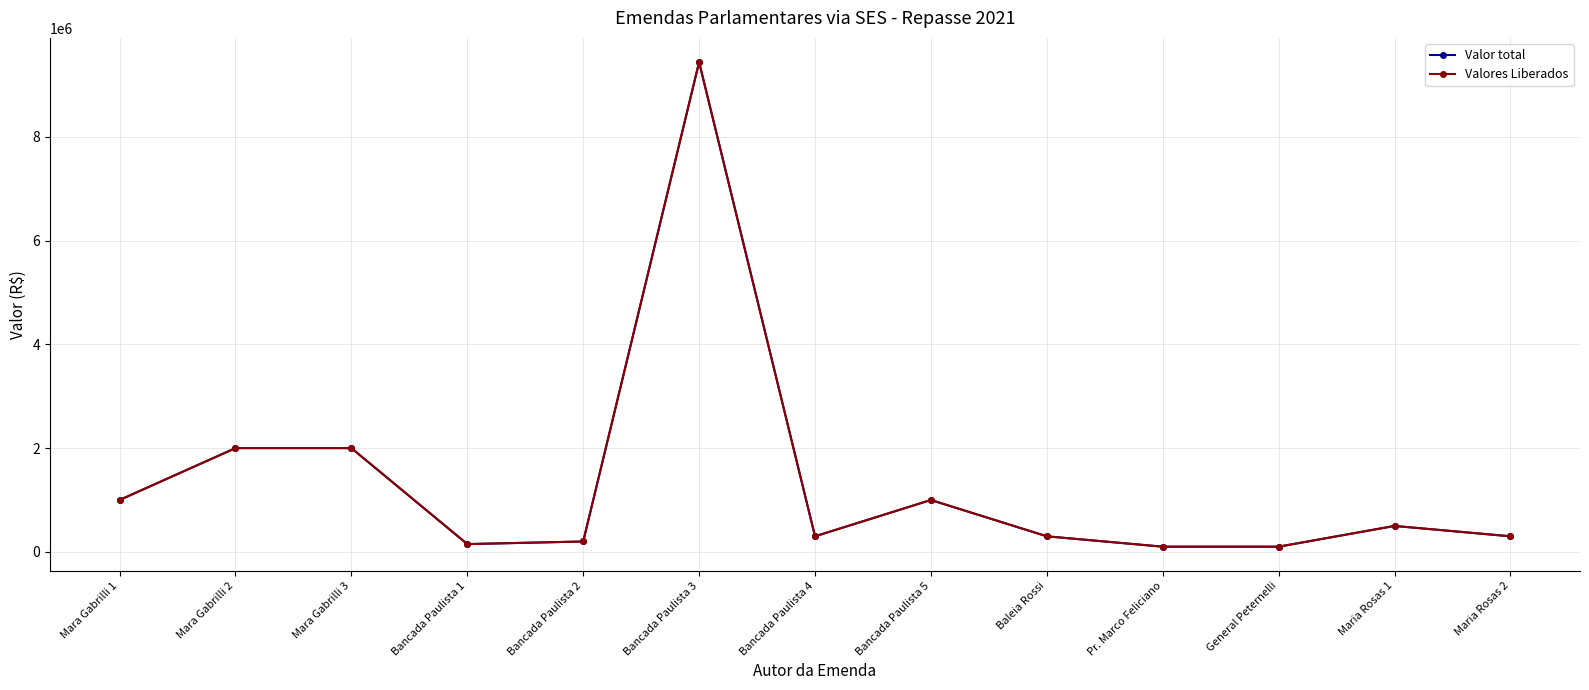

True or false: Valores Liberados has more than 2 interior local peaks.

True